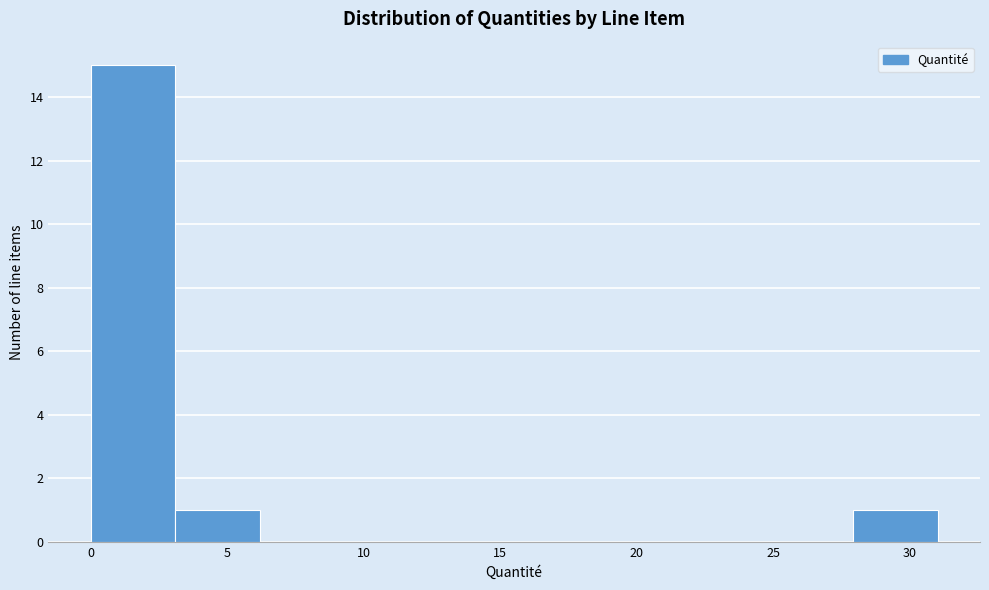

How tall is the bar that spans 3.0 to 6.0 on the x-axis? Neither the bar edges nor the heights are printed on the chart, so give them approximately, as read against the axes.

1